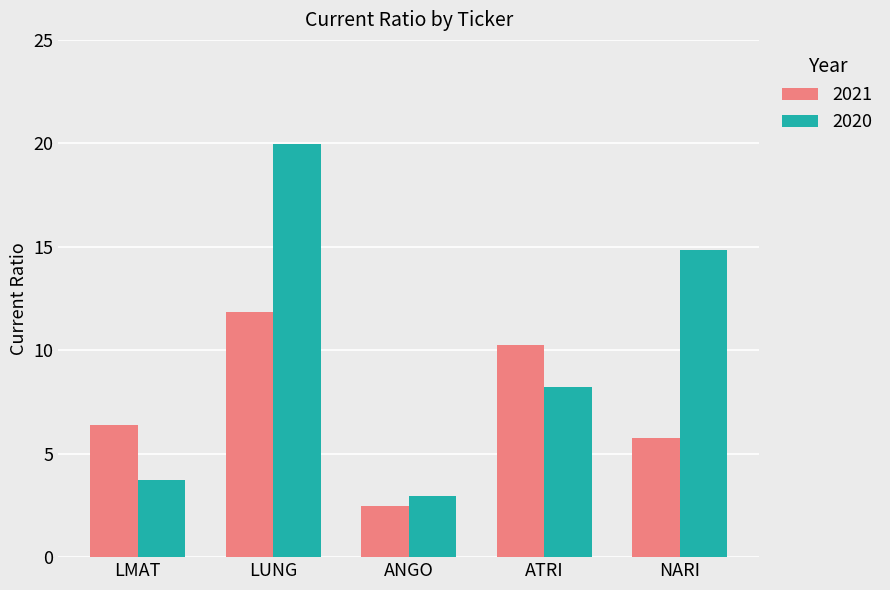

Rank the series by their average value, from highest to lowest.

2020, 2021